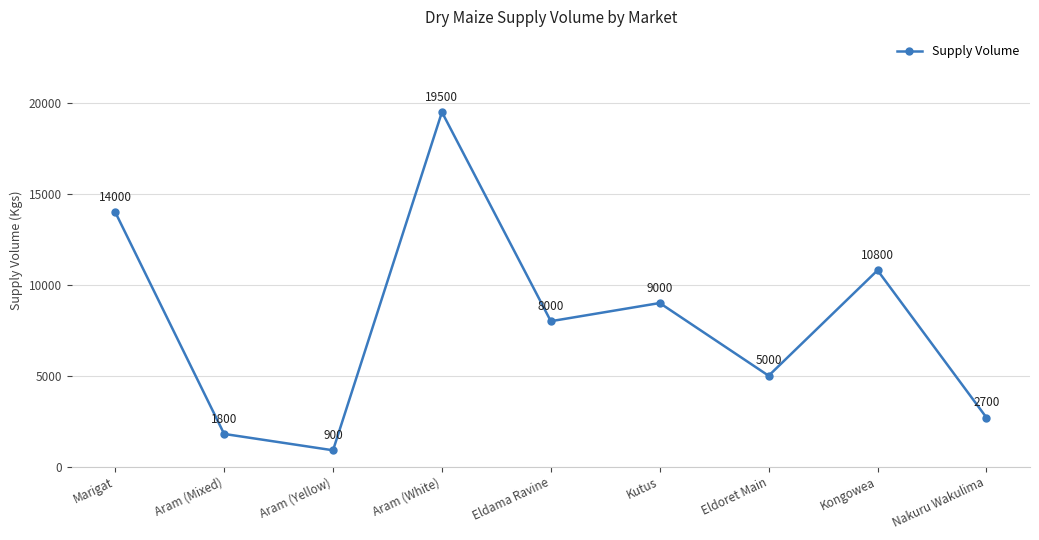

Rank the categories by value from lowest to highest.

Aram (Yellow), Aram (Mixed), Nakuru Wakulima, Eldoret Main, Eldama Ravine, Kutus, Kongowea, Marigat, Aram (White)